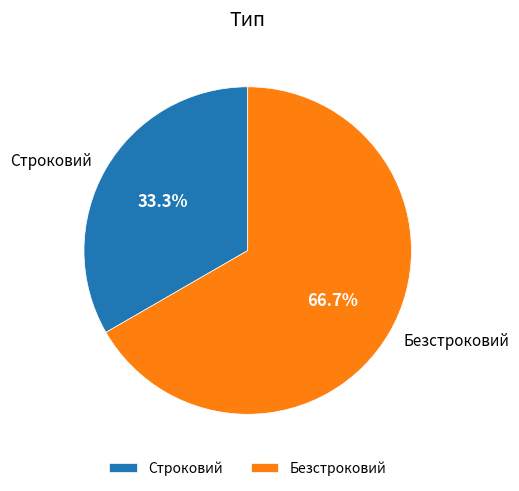

Is it true that Безстроковий is 54% of the pie?

False